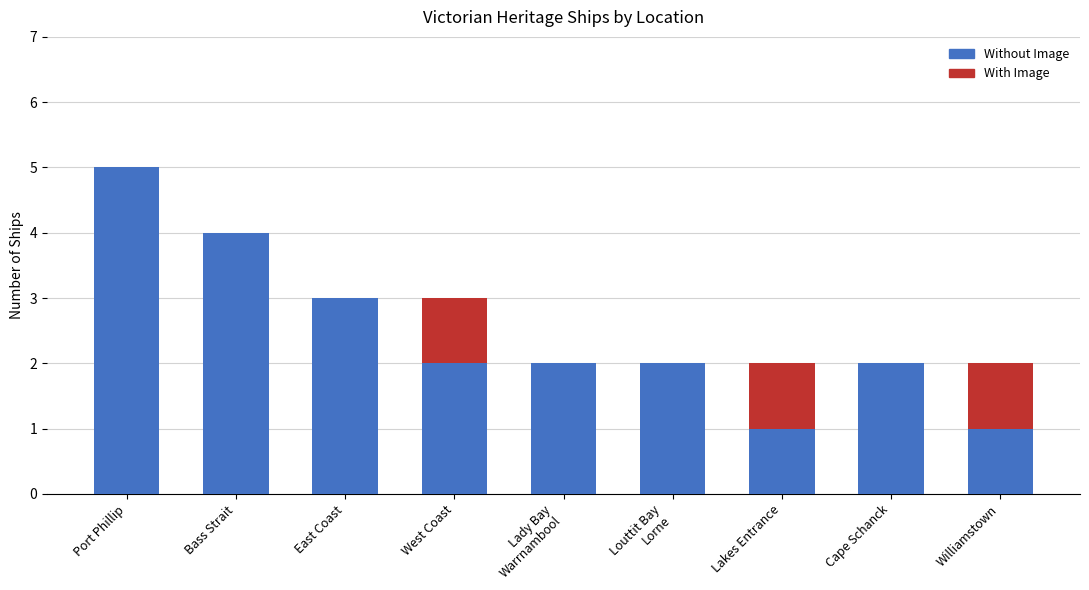

Count the Without Image values in the range 2 to 3.

5